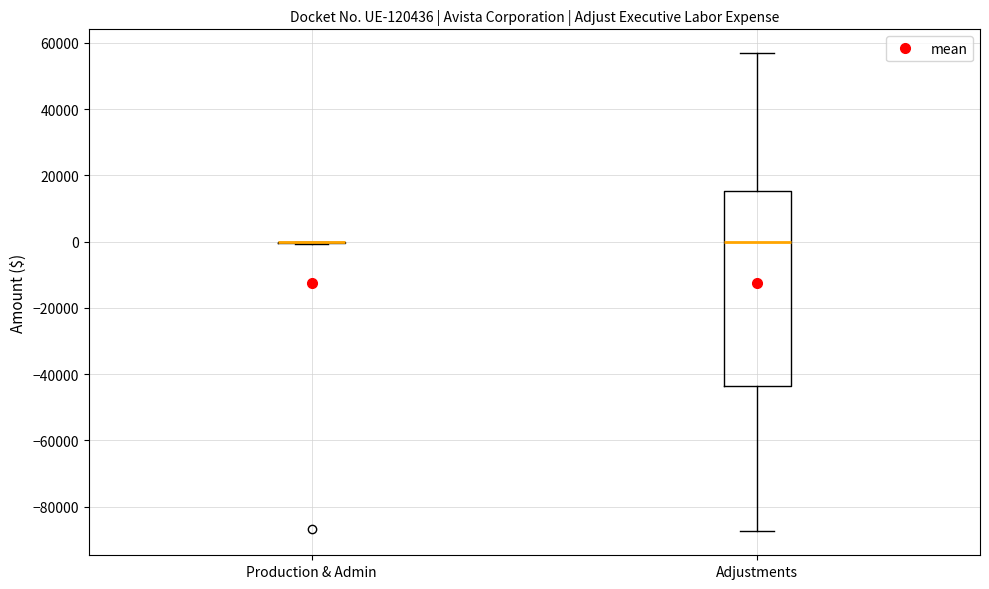

Comparing the boxes themselves (not the whiskers), which one is the tallest?

Adjustments